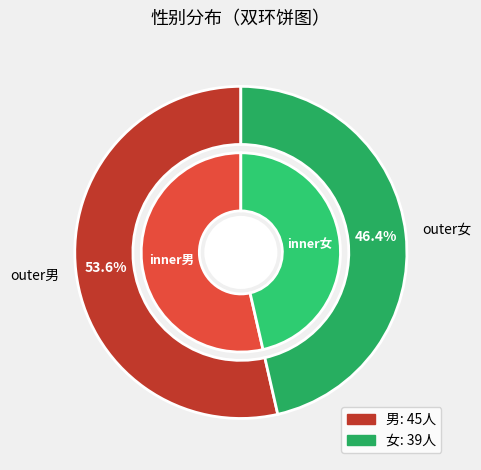

Which slice represents more than half of the pie?

男